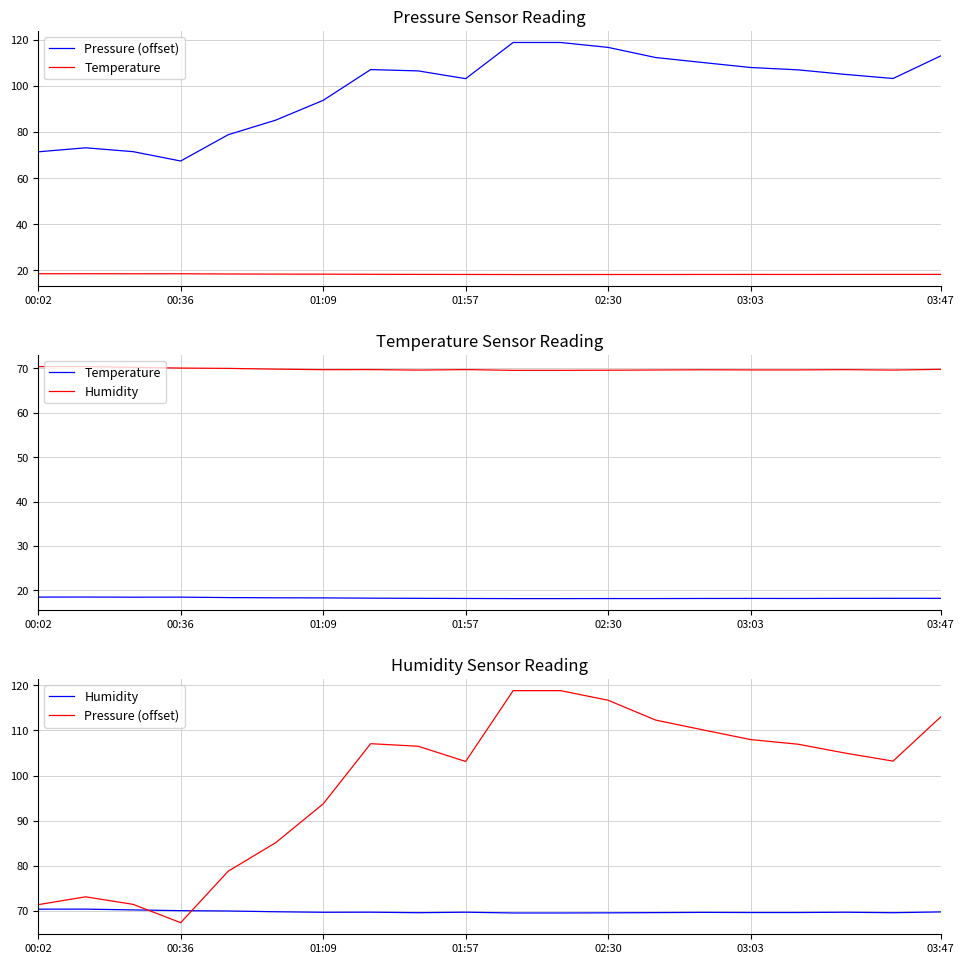

What is the sum of the Pressure (offset) values at 7 and 13?

219.3